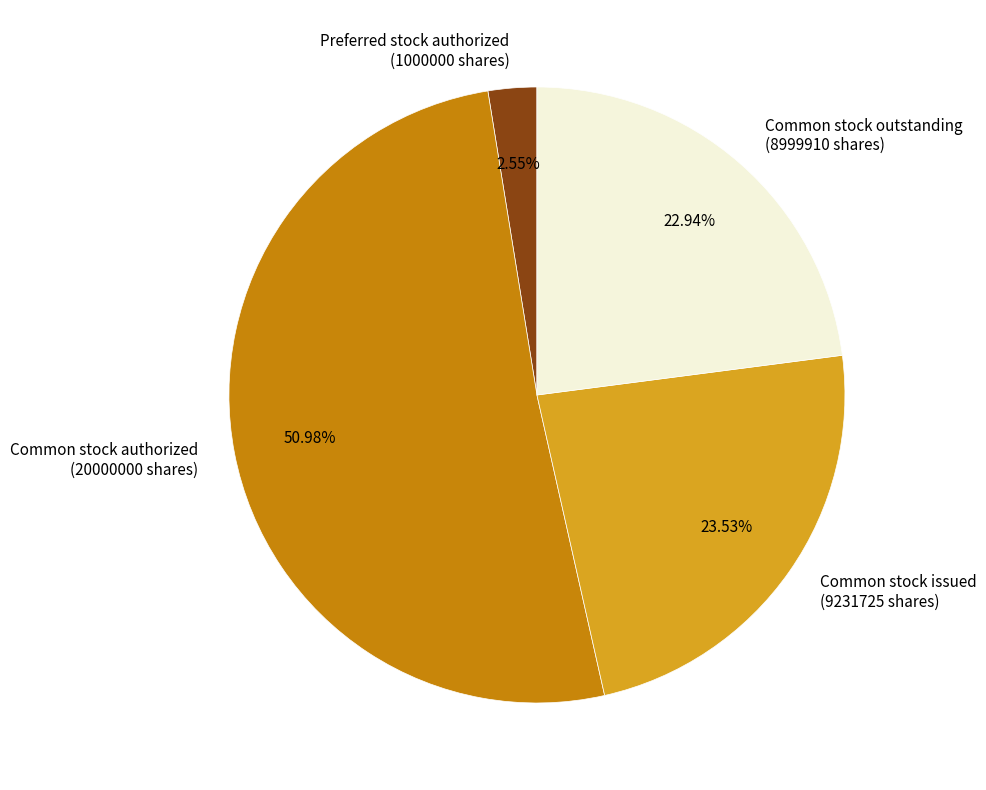

Rank the categories by value from lowest to highest.

Preferred stock authorized (1000000 shares), Common stock outstanding (8999910 shares), Common stock issued (9231725 shares), Common stock authorized (20000000 shares)